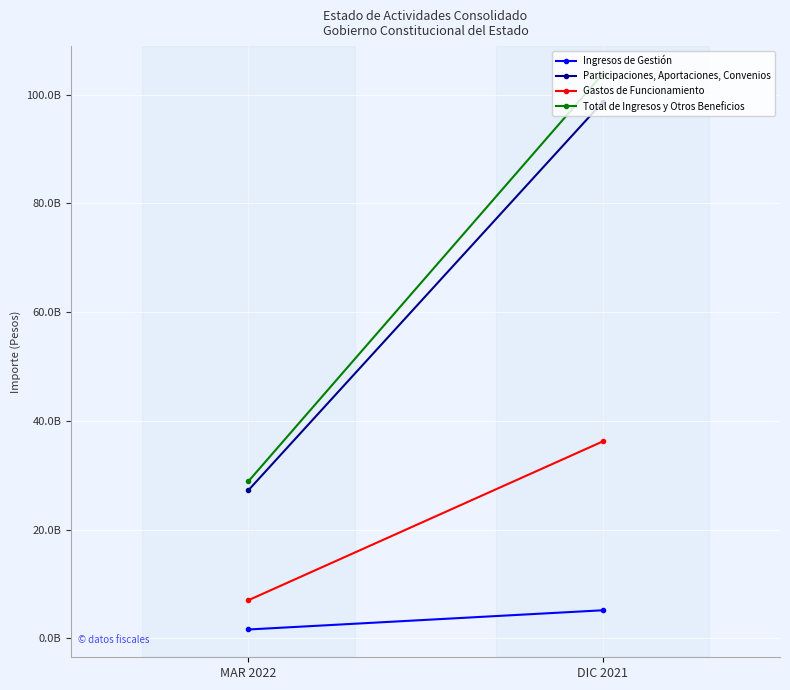

Which category has the lowest value across all series?

MAR 2022